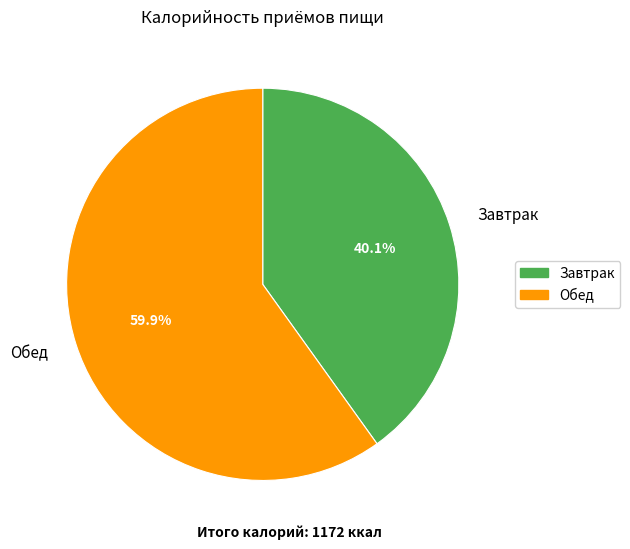

Is it true that Обед is 60% of the pie?

True